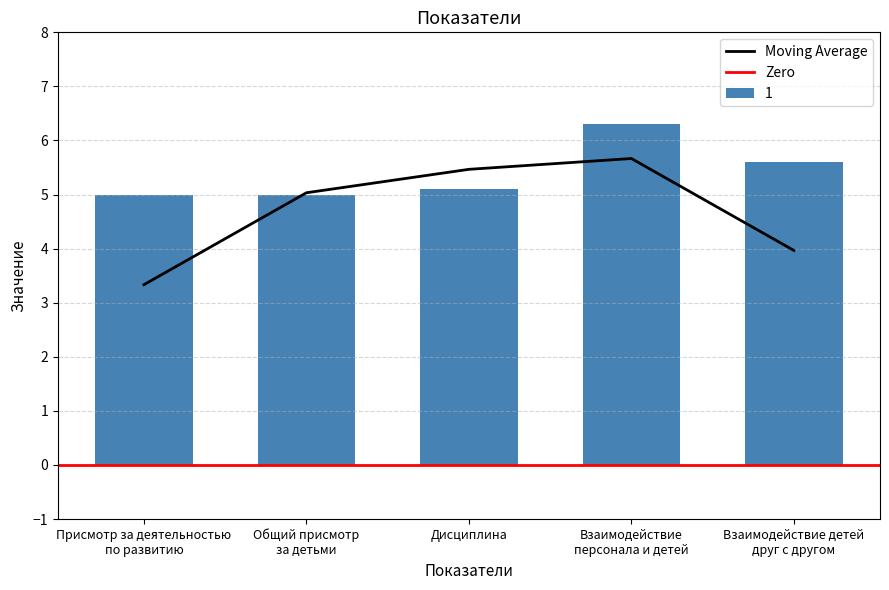

Where is the data nearest to the value 5?

Присмотр за деятельностью
по развитию